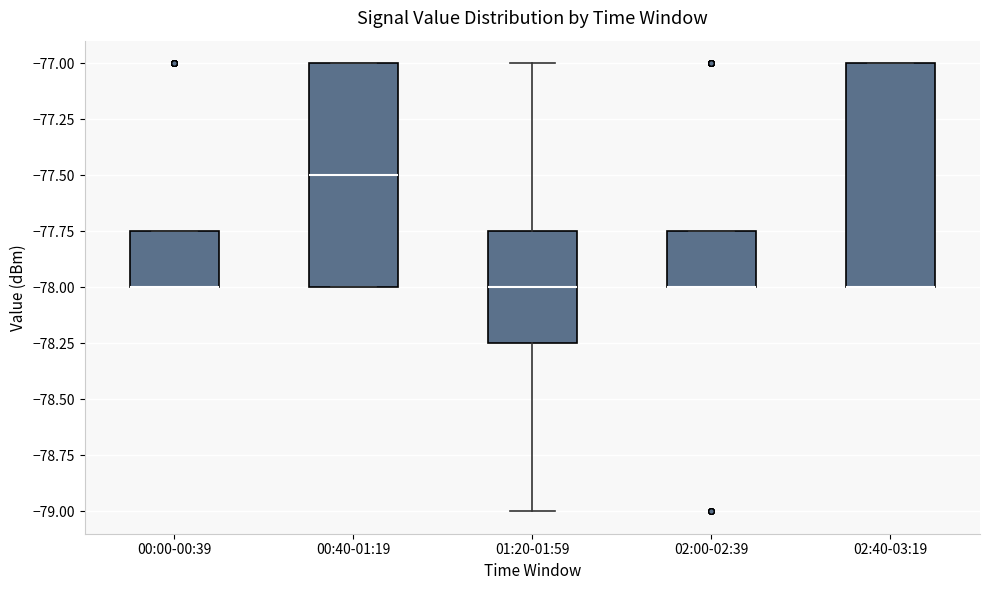

Where is the lower edge of the box for 02:00-02:39 on the y-axis? The values are not printed on the chart, so give them approximately, as read against the axis.

-78.00